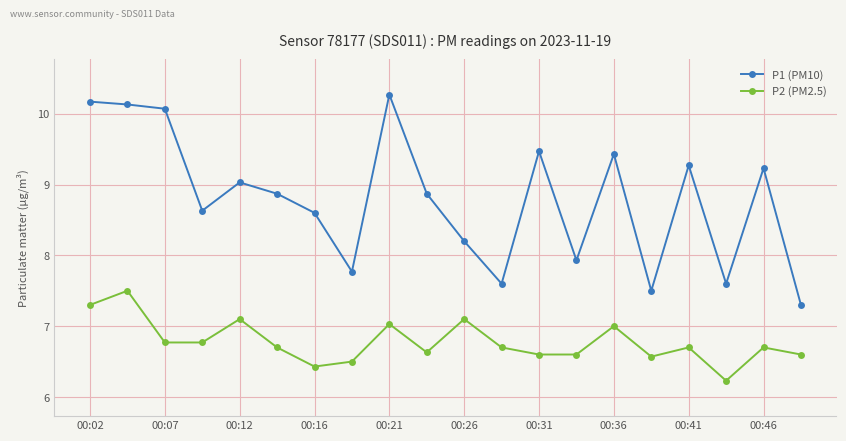

How many lines are shown in the chart?

2